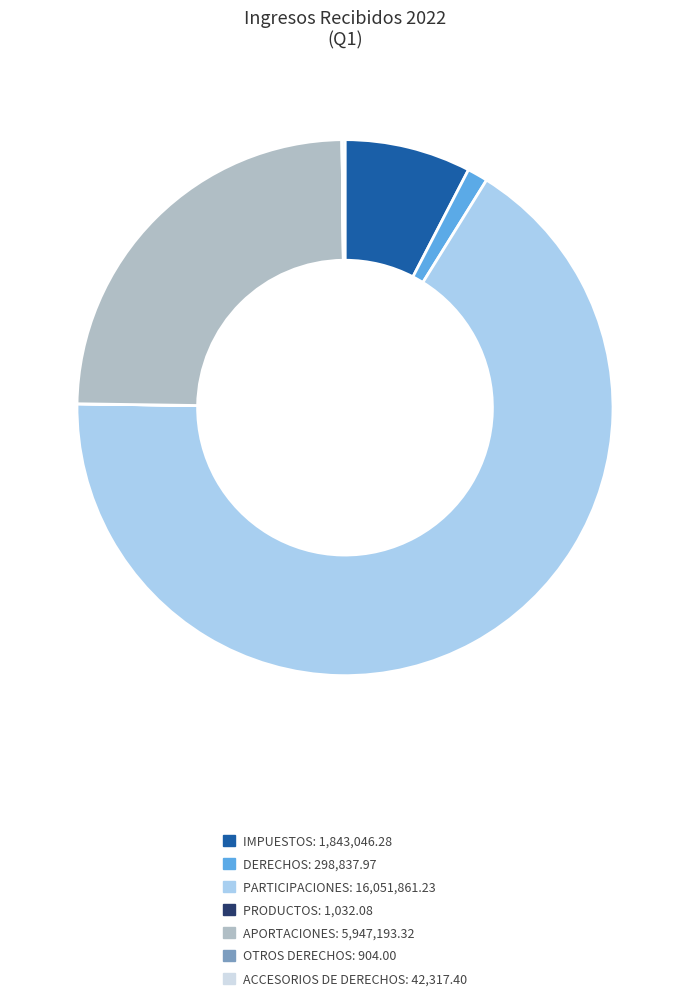

Is there a majority slice in this chart?

Yes